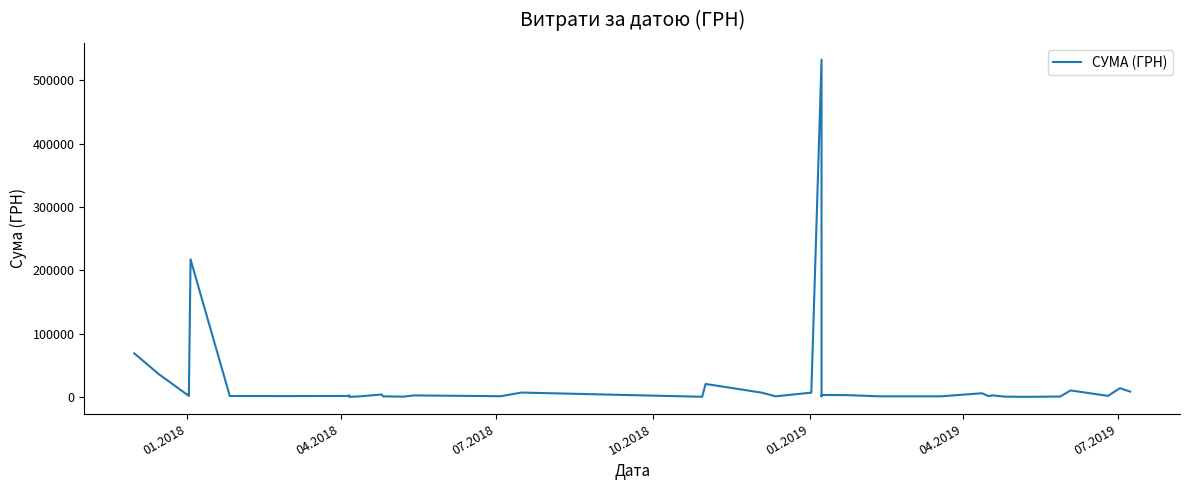

What value does the data have at 01.2019?

3572.0